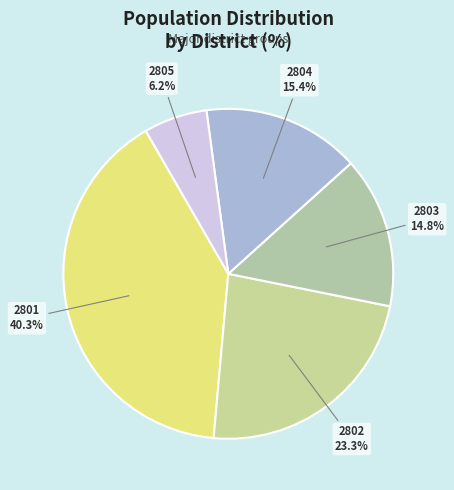

What percentage is the 2802 slice, to the nearest percent?

23%